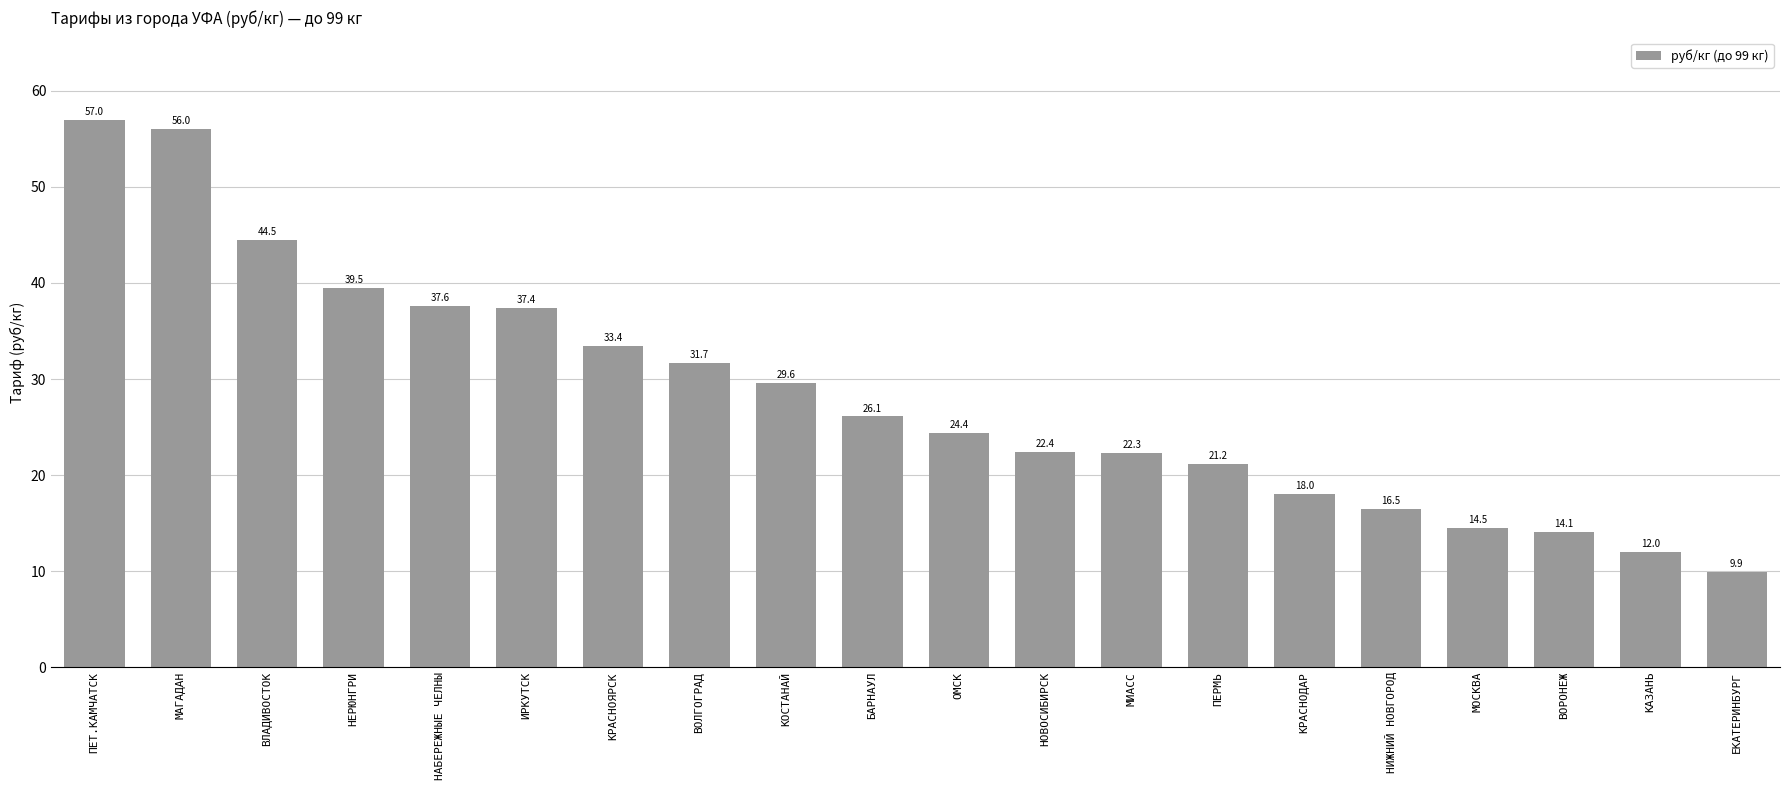

Is it true that the value at КАЗАНЬ is 2.5?

False